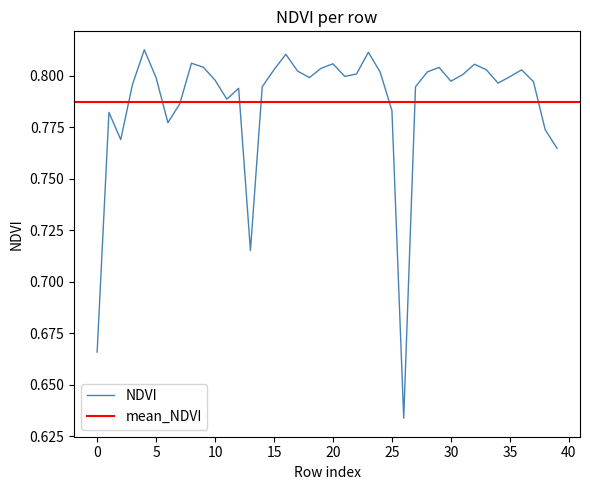

What is the approximate value at 17?

0.8